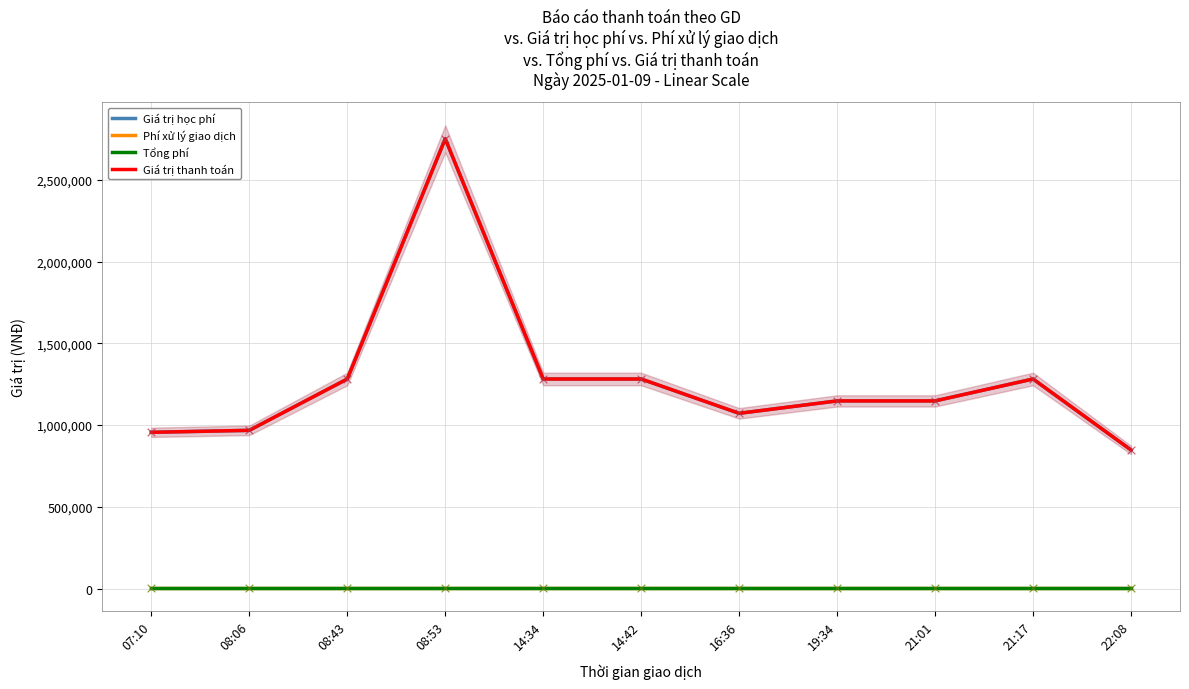

Which series has the largest total across all categories?

Giá trị học phí